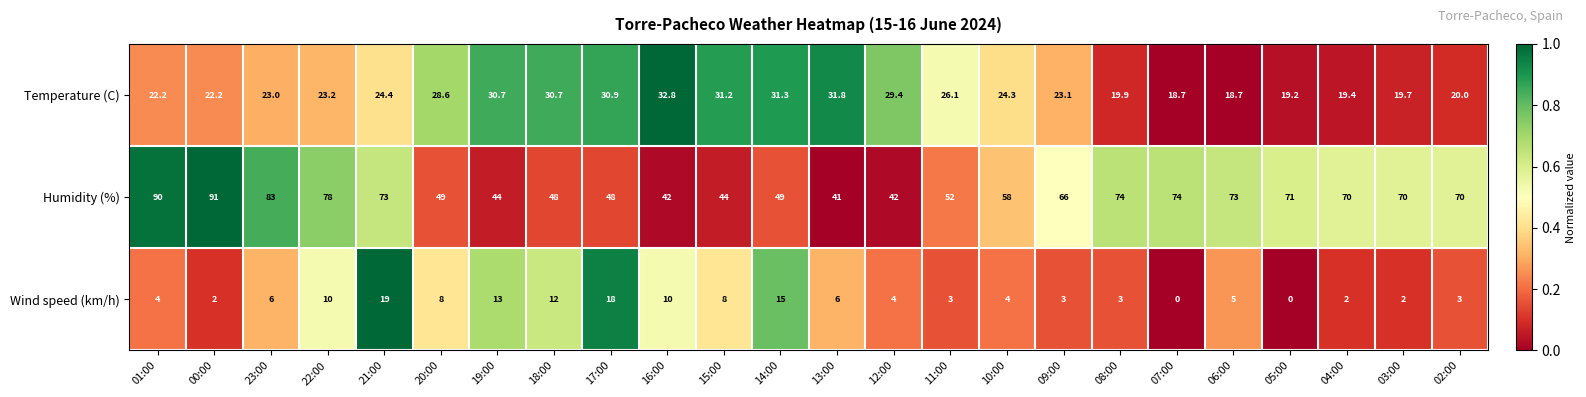

At how many categories does at least one series exceed 0?

24